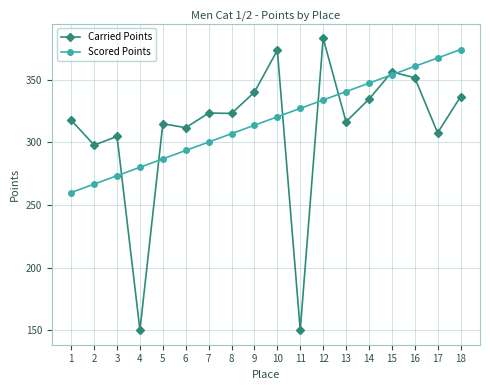

What is the minimum value shown in the chart?

150.0